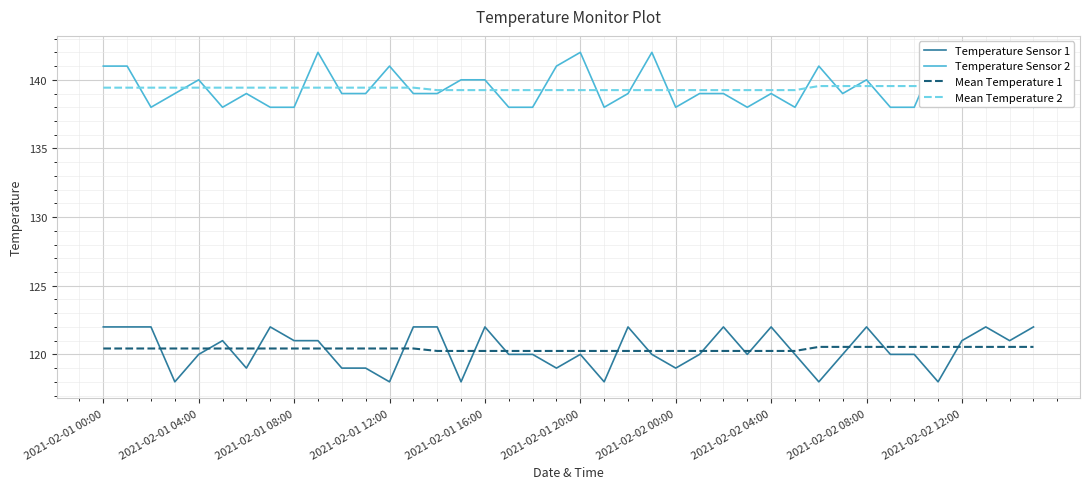

True or false: Temperature Sensor 2 has a value of 76.1 at 33.

False